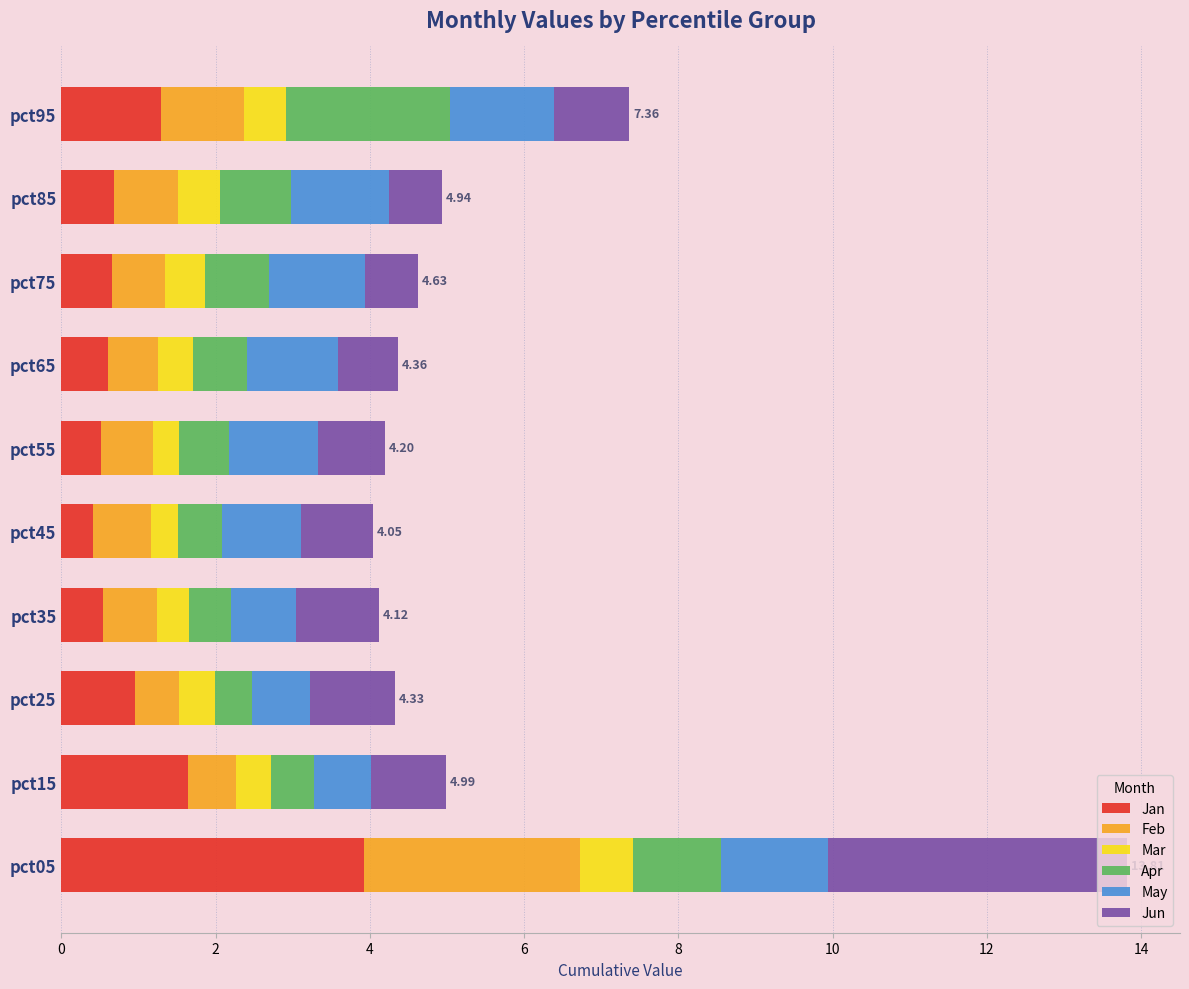

At which category is the sum across all series the highest?

pct05